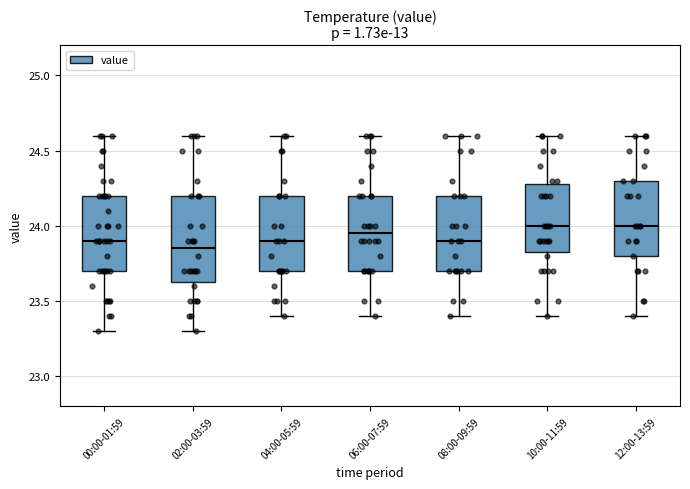

Reading left to right, transcribe this box plot: for each box, give where its median line is, the range the box spans, and where its two whiskers end, as read against the y-axis. The values are not printed on the chart, so give them approximately, as read against the axis.

00:00-01:59: median 23.90, box 23.70 to 24.20, whiskers 23.30 to 24.60
02:00-03:59: median 23.85, box 23.65 to 24.20, whiskers 23.30 to 24.60
04:00-05:59: median 23.90, box 23.70 to 24.20, whiskers 23.40 to 24.60
06:00-07:59: median 23.95, box 23.70 to 24.20, whiskers 23.40 to 24.60
08:00-09:59: median 23.90, box 23.70 to 24.20, whiskers 23.40 to 24.60
10:00-11:59: median 24.00, box 23.85 to 24.30, whiskers 23.40 to 24.60
12:00-13:59: median 24.00, box 23.80 to 24.30, whiskers 23.40 to 24.60